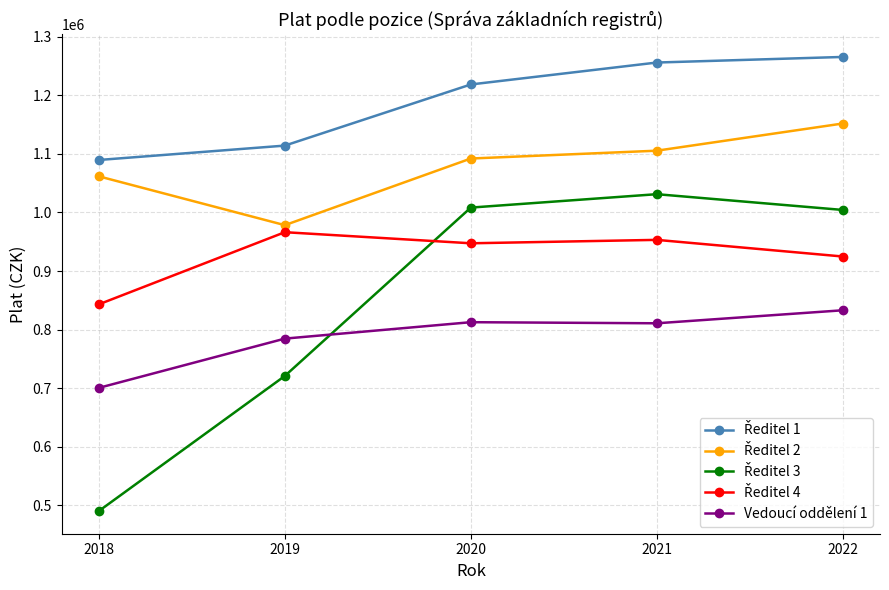

What value does the Vedoucí oddělení 1 series have at 2019, to the nearest 10?

784760